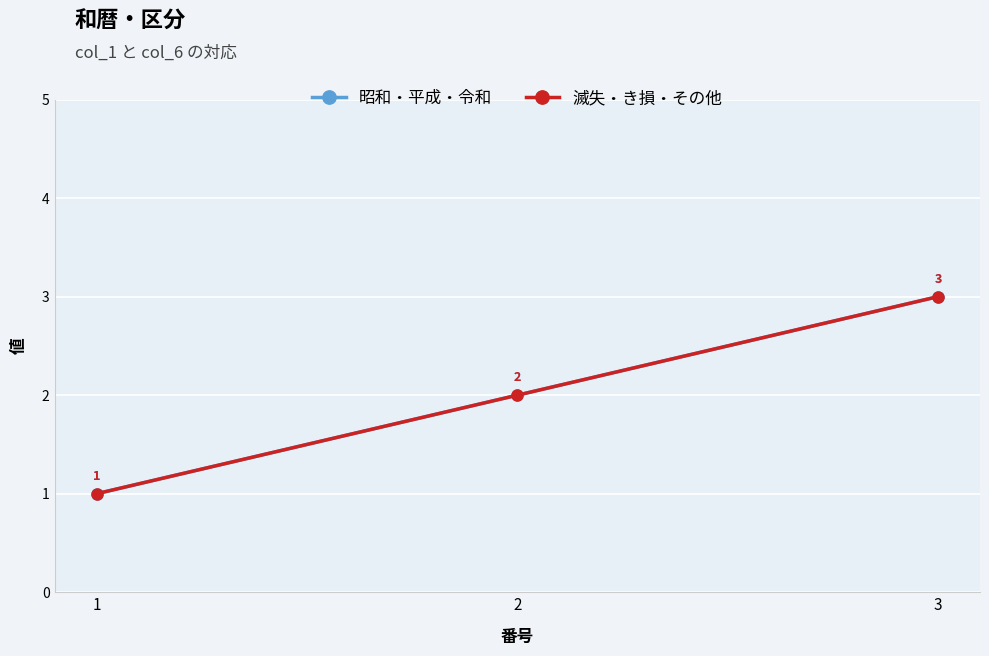

What is the value of the 昭和・平成・令和 point at the 3rd from the left?

3